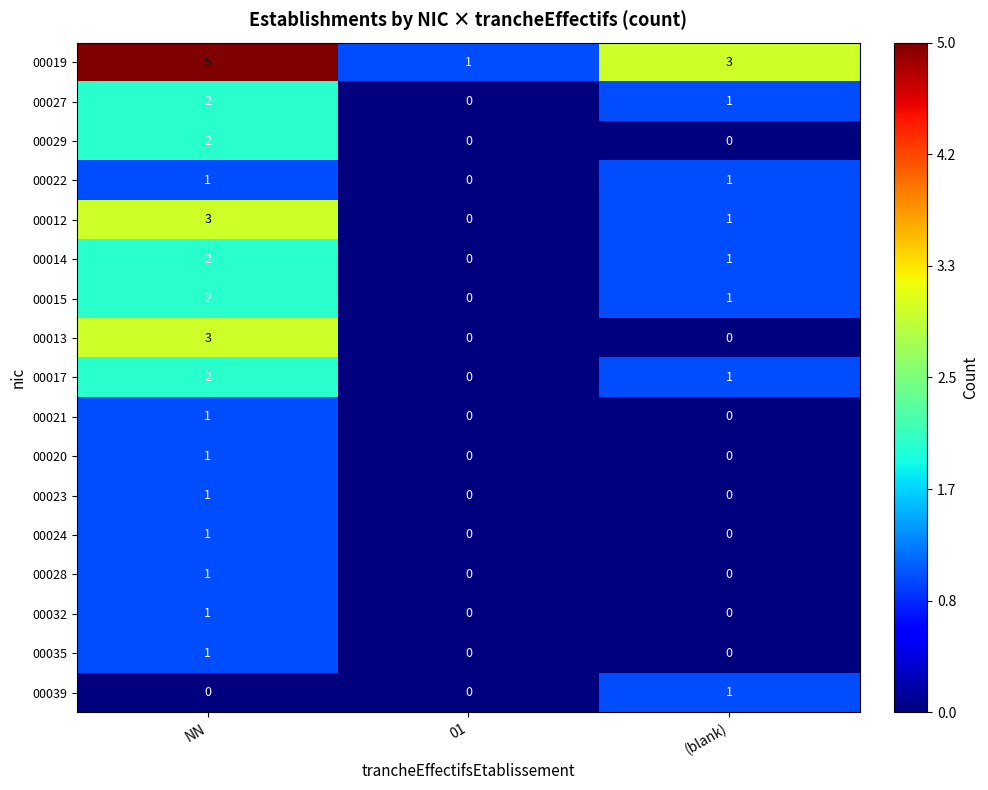

Which series has the largest total across all categories?

00019